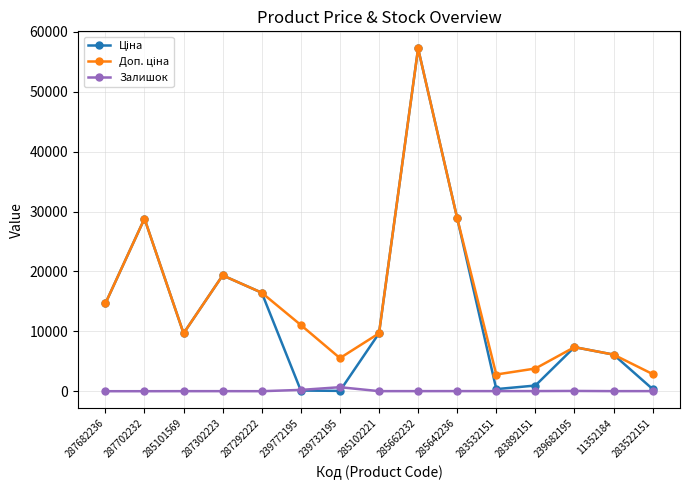

True or false: Залишок has a value of 21.0 at 283892151.

True